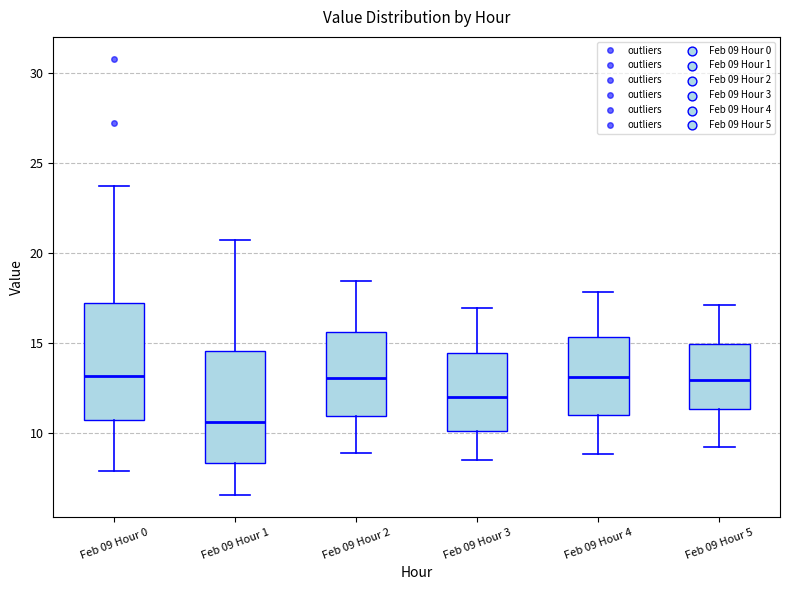

Reading left to right, transcribe this box plot: for each box, give where its median line is, the range the box spans, and where its two whiskers end, as read against the y-axis. The values are not printed on the chart, so give them approximately, as read against the axis.

Feb 09 Hour 0: median 13.0, box 10.5 to 17.0, whiskers 8.0 to 23.5
Feb 09 Hour 1: median 10.5, box 8.5 to 14.5, whiskers 6.5 to 20.5
Feb 09 Hour 2: median 13.0, box 11.0 to 15.5, whiskers 9.0 to 18.5
Feb 09 Hour 3: median 12.0, box 10.0 to 14.5, whiskers 8.5 to 17.0
Feb 09 Hour 4: median 13.0, box 11.0 to 15.5, whiskers 9.0 to 18.0
Feb 09 Hour 5: median 13.0, box 11.5 to 15.0, whiskers 9.0 to 17.0